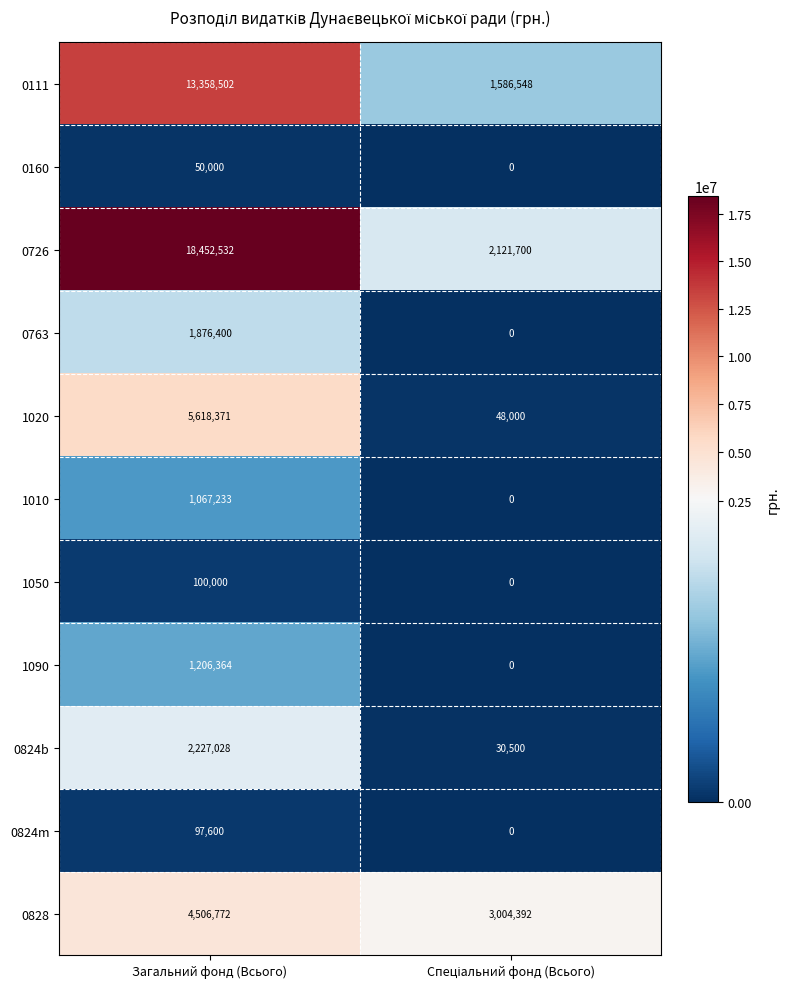

What is the difference between the maximum and minimum values in the 0726 series?

16330832